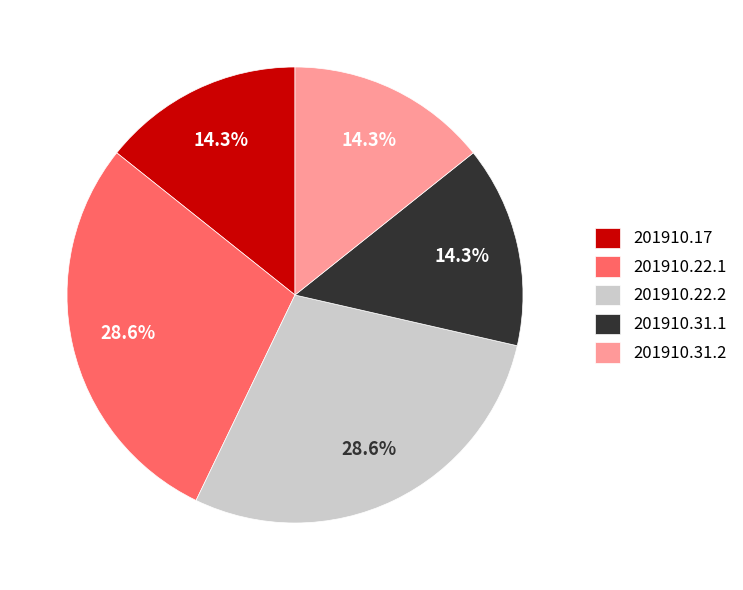

Count the number of slices in the pie.

5